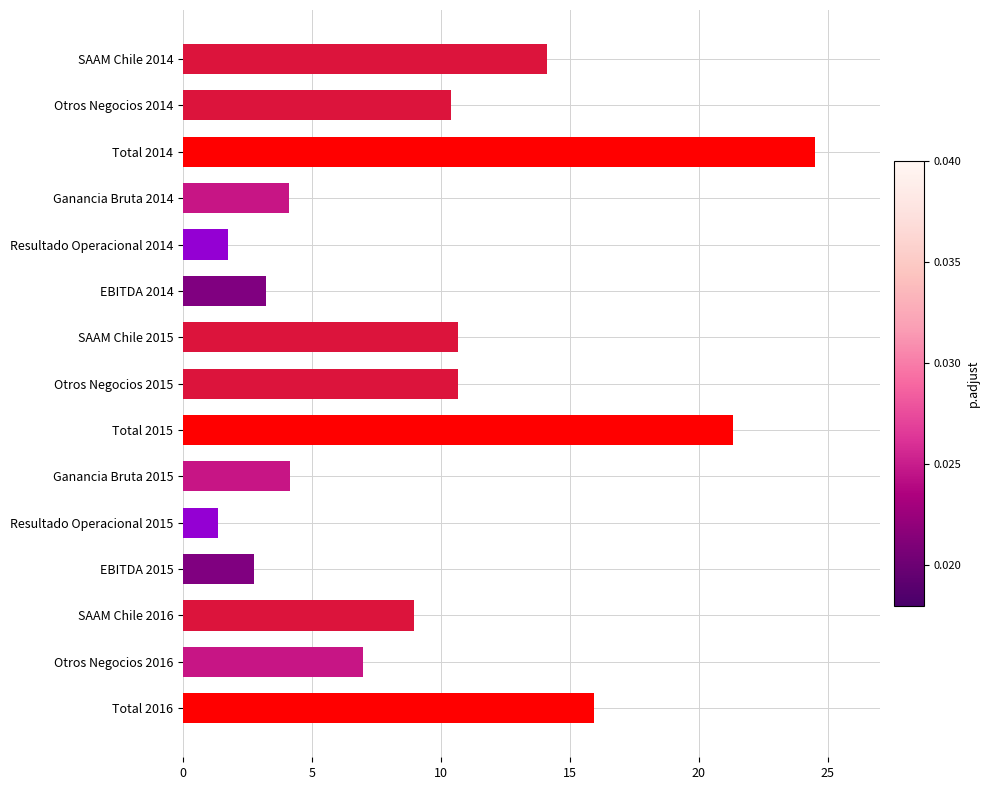

True or false: the data shows 10.4 at Otros Negocios 2014.

True